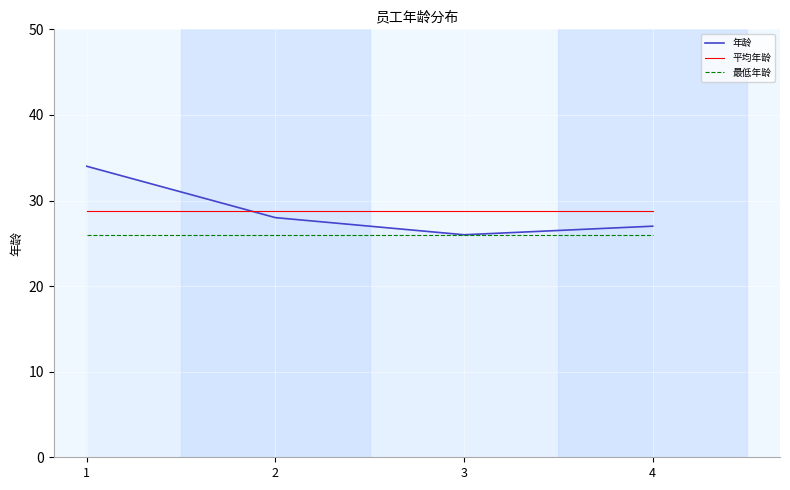

Rank the categories by 年龄 value from highest to lowest.

1, 2, 4, 3